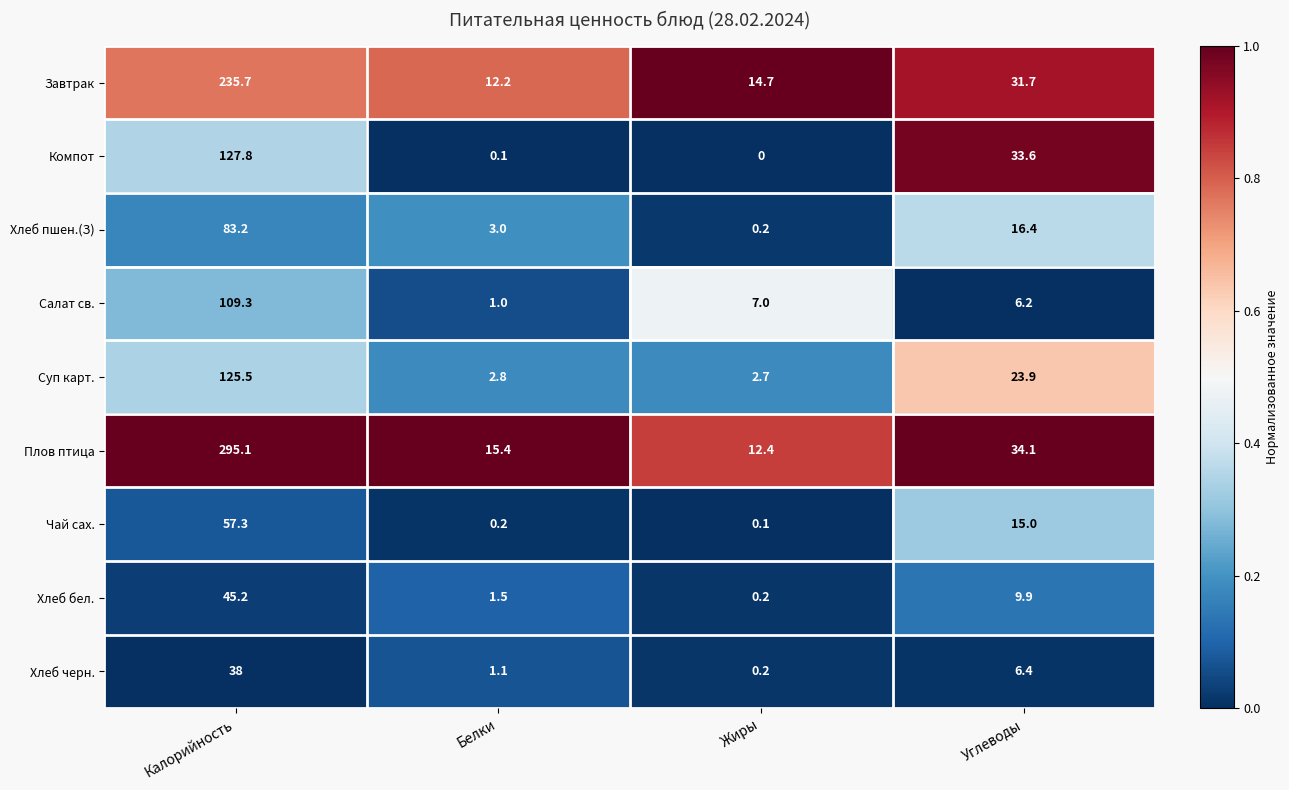

What is the spread (max minus min) of values at Углеводы?

27.9